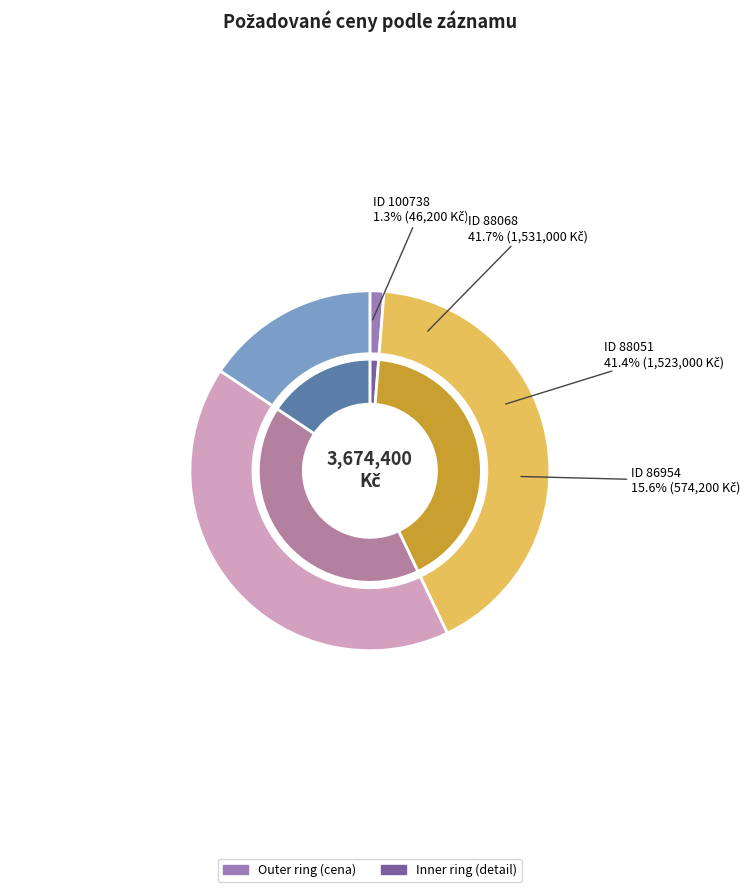

Count the number of slices in the pie.

4